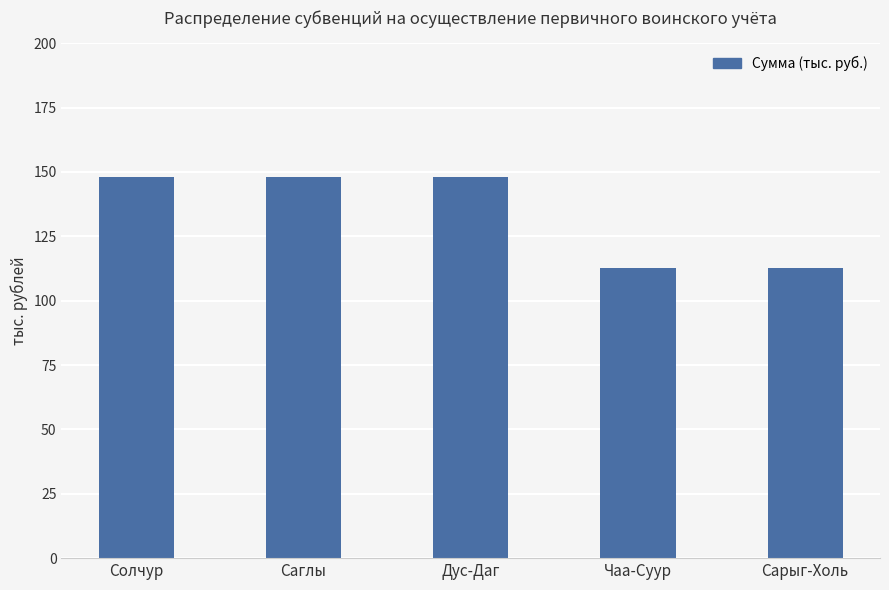

Read the value at Сарыг-Холь.

112.6